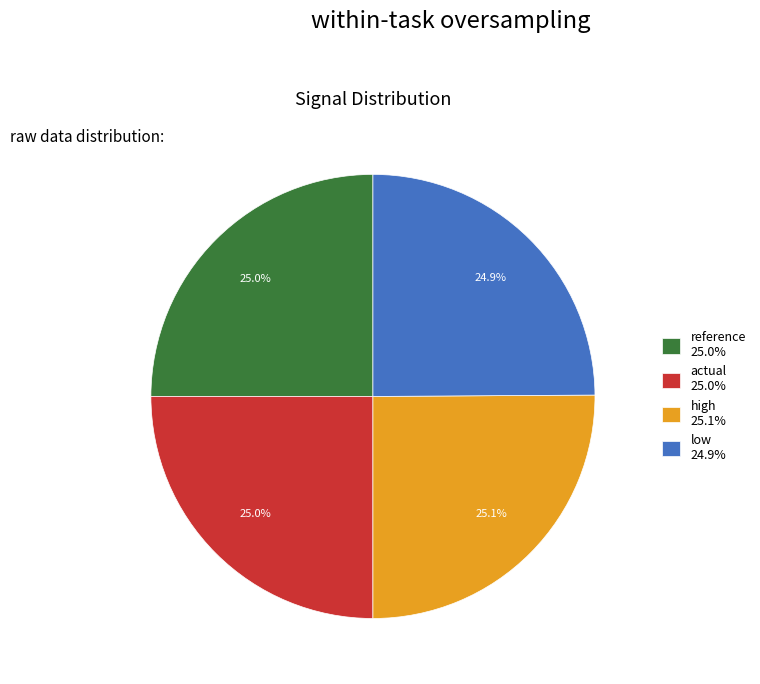

Is there any slice that represents more than half of the pie?

No